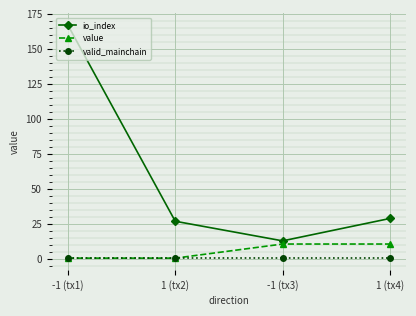

What is the highest value of the valid_mainchain series?

1.0